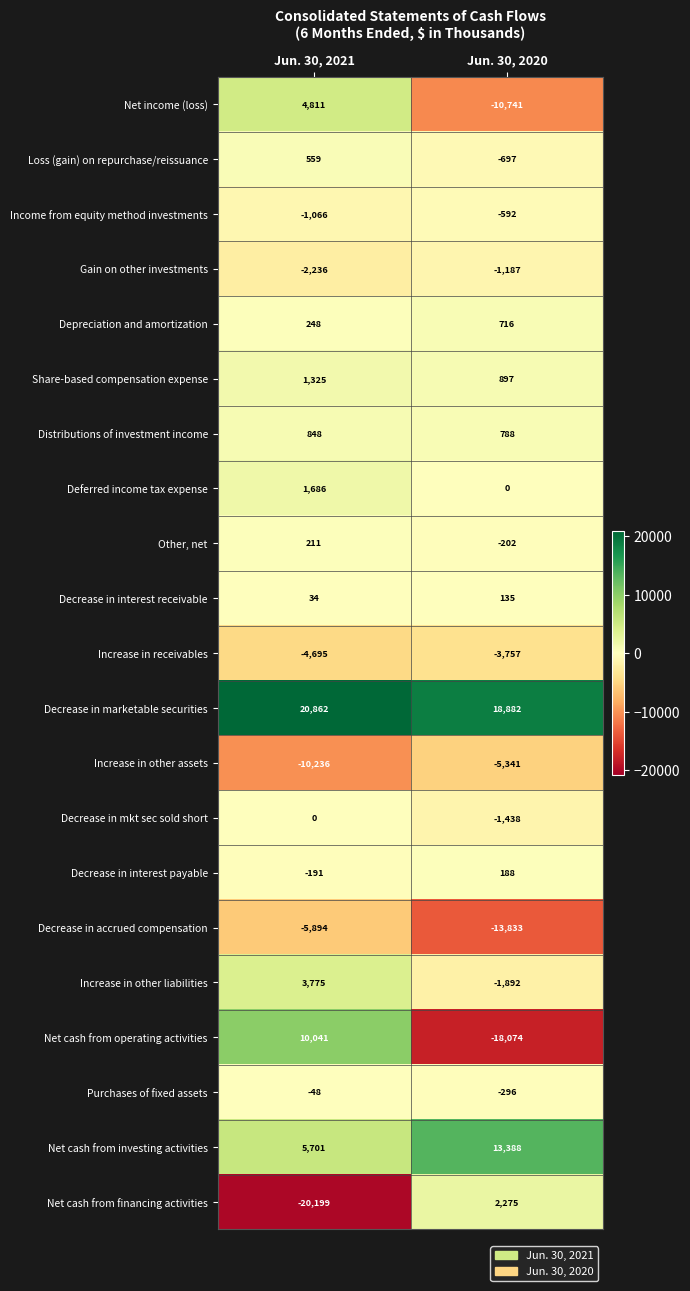

Which series has the largest total across all categories?

Decrease in marketable securities